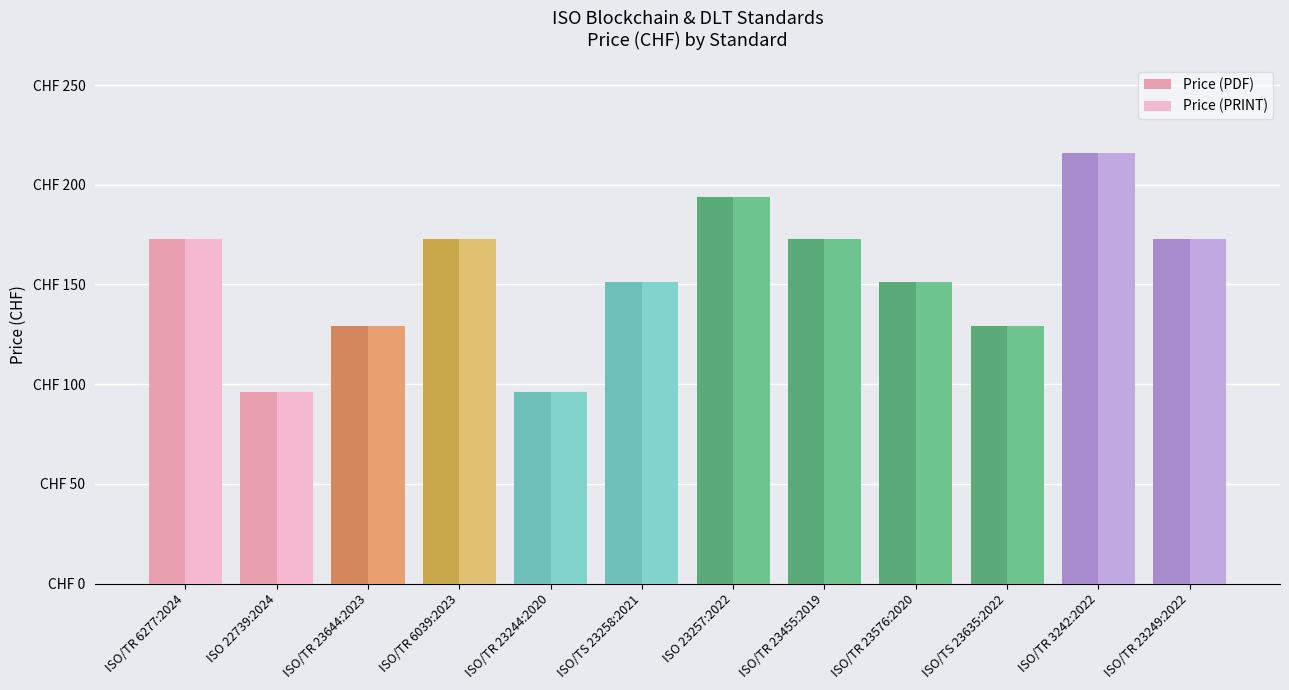

What position from the right is ISO/TR 6039:2023?

9